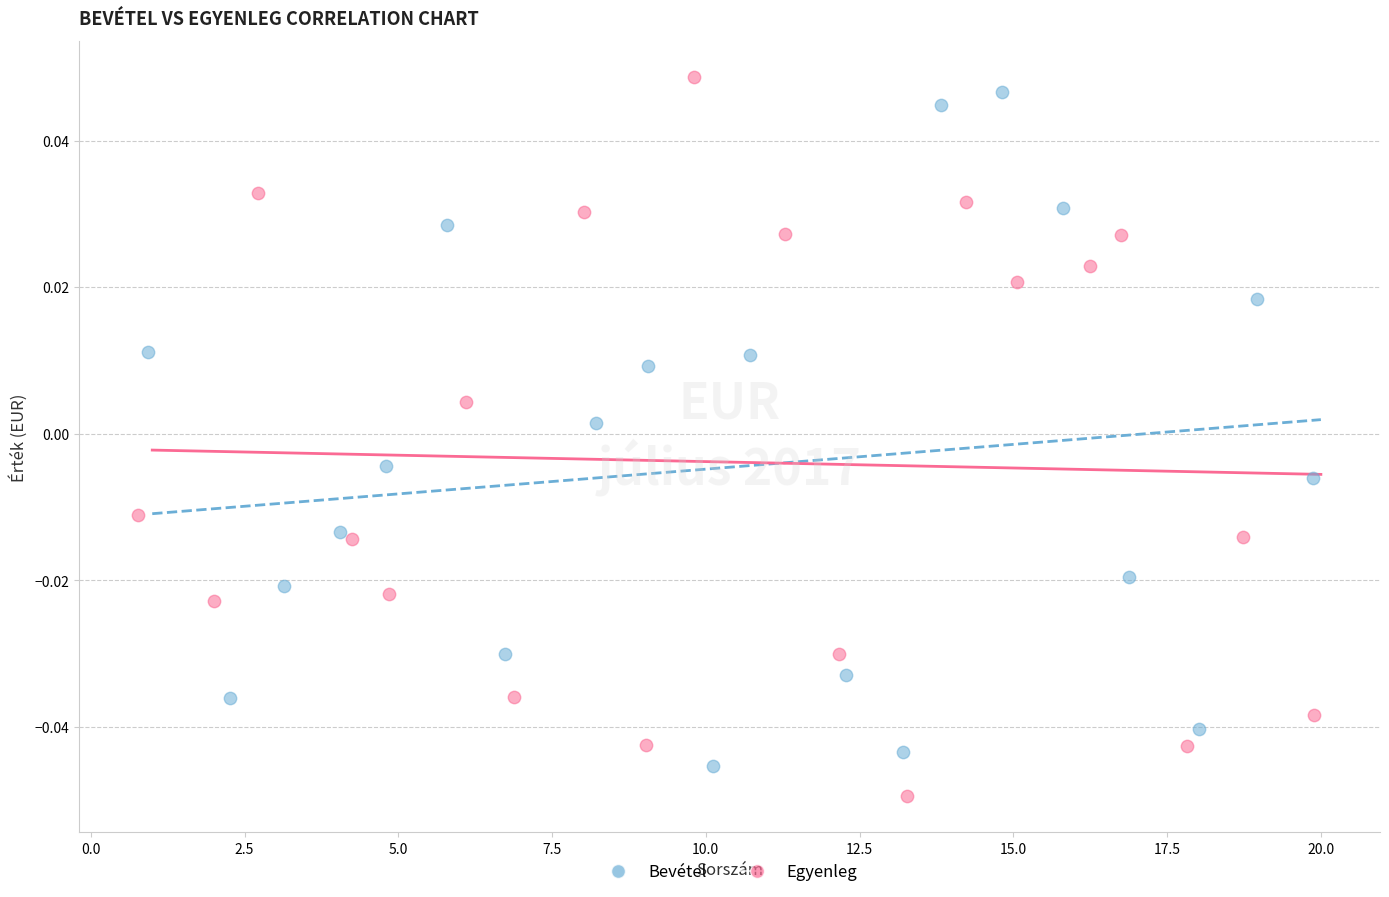

Which series has the widest spread of Y values?

Egyenleg